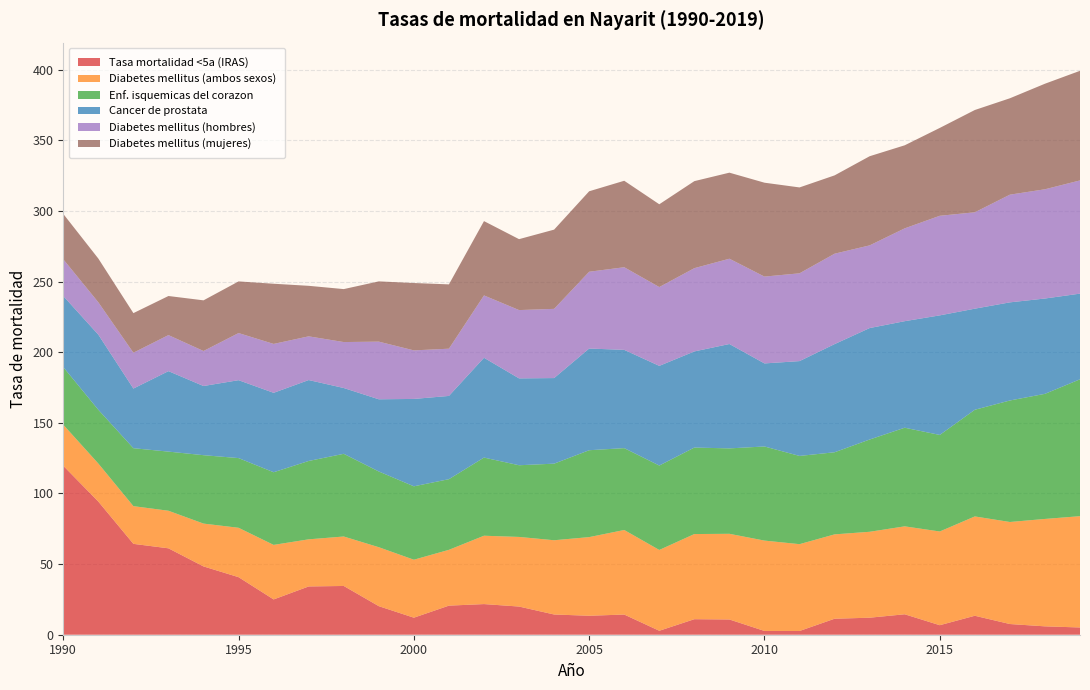

Reading left to right, what are all the values shown in this chart?

Tasa mortalidad <5a (IRAS): 119.6	94.2	64.3	61.2	48.4	40.7	25.0	34.2	34.5	20.2	12.1	20.6	21.7	19.9	14.3	13.4	14.3	2.8	11.0	10.8	2.7	2.6	11.3	12.1	14.5	6.7	13.4	7.6	5.9	5.1
Diabetes mellitus (ambos sexos): 29.0	26.9	26.7	26.6	30.3	35.0	38.6	33.4	35.0	41.7	41.0	39.5	48.4	49.3	52.5	55.7	59.9	57.2	60.3	60.6	64.0	61.5	59.7	60.8	62.2	66.3	70.3	72.2	76.0	78.8
Enf. isquemicas del corazon: 40.8	38.0	41.0	41.9	48.4	49.3	51.4	55.5	58.5	53.6	52.0	50.0	55.3	50.7	54.2	61.5	57.9	59.8	61.2	60.5	66.6	62.5	58.1	65.3	69.8	68.3	75.5	86.0	88.5	96.9
Cancer de prostata: 50.3	53.2	42.2	57.0	49.0	55.1	56.2	57.3	46.6	51.1	61.9	58.9	70.7	61.5	60.6	72.0	69.6	70.5	68.0	73.9	58.8	67.1	76.5	78.9	75.4	84.6	71.5	69.5	67.5	60.6
Diabetes mellitus (hombres): 26.0	22.9	25.4	25.5	24.8	33.4	34.6	30.9	32.5	40.8	34.4	33.4	44.1	48.4	49.0	54.4	58.5	55.8	58.9	60.4	61.5	62.1	64.0	58.5	65.7	70.5	68.2	76.2	77.3	80.1
Diabetes mellitus (mujeres): 32.1	31.0	28.0	27.7	35.9	36.6	42.6	35.8	37.5	42.6	47.7	45.5	52.6	50.2	56.1	57.0	61.2	58.6	61.6	60.9	66.5	60.8	55.4	63.1	58.8	62.2	72.4	68.2	74.7	77.6